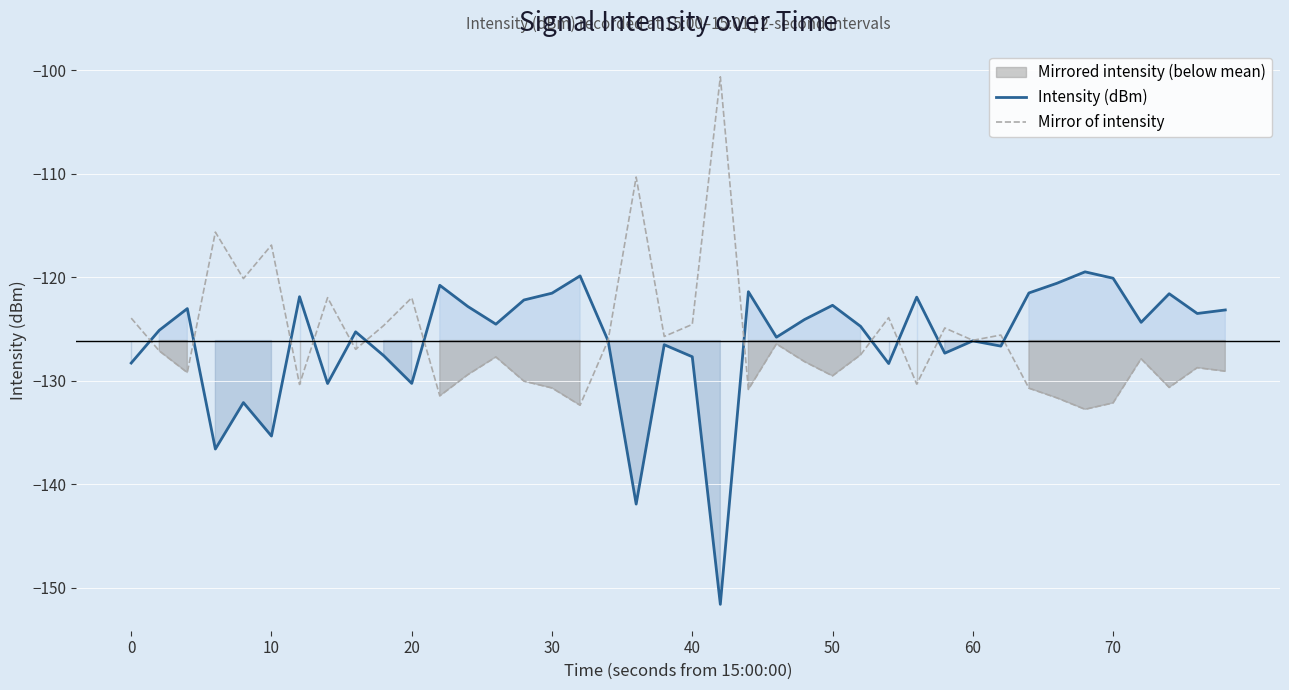

Reading right to left, what are all the values shown in this chart?

Intensity (dBm): -123.2	-123.5	-121.6	-124.4	-120.1	-119.5	-120.6	-121.5	-126.7	-126.1	-127.3	-121.9	-128.3	-124.7	-122.7	-124.1	-125.8	-121.4	-151.6	-127.7	-126.5	-141.9	-126.1	-119.9	-121.5	-122.2	-124.5	-122.8	-120.8	-130.3	-127.6	-125.3	-130.3	-121.9	-135.3	-132.1	-136.6	-123.0	-125.1	-128.3
Mirror of intensity: -129.1	-128.7	-130.6	-127.9	-132.1	-132.8	-131.7	-130.7	-125.6	-126.1	-124.9	-130.3	-123.9	-127.5	-129.5	-128.2	-126.4	-130.8	-100.6	-124.6	-125.7	-110.3	-126.1	-132.4	-130.7	-130.0	-127.7	-129.4	-131.5	-122.0	-124.7	-127.0	-122.0	-130.4	-116.9	-120.1	-115.6	-129.2	-127.1	-124.0